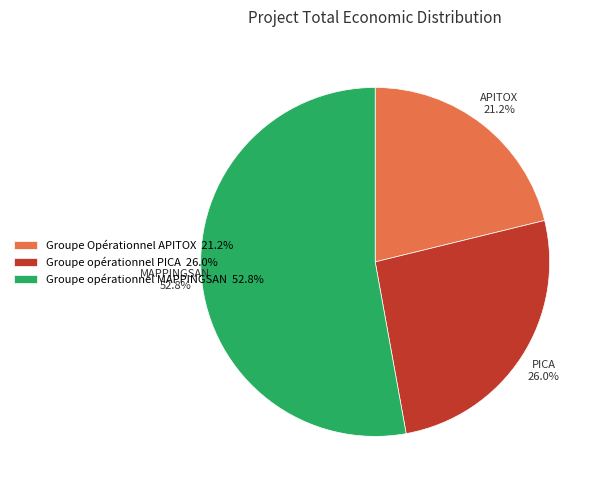

How many segments does this pie chart have?

3